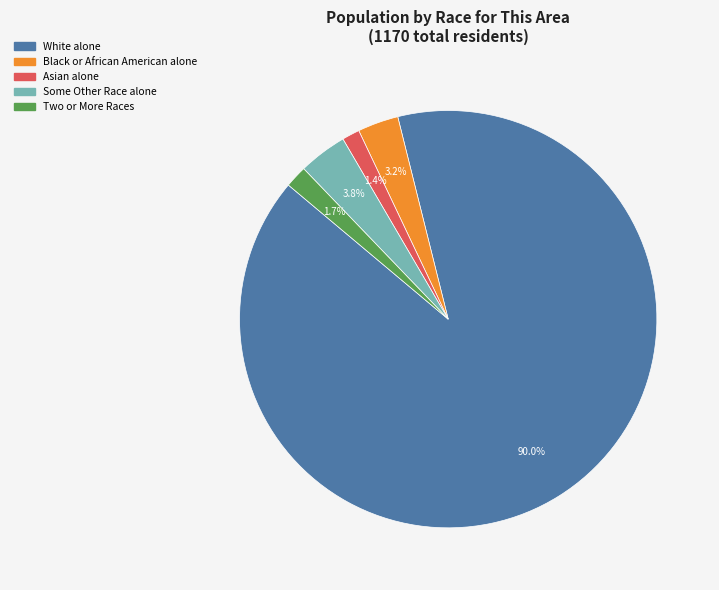

What is the largest slice in the pie chart?

White alone